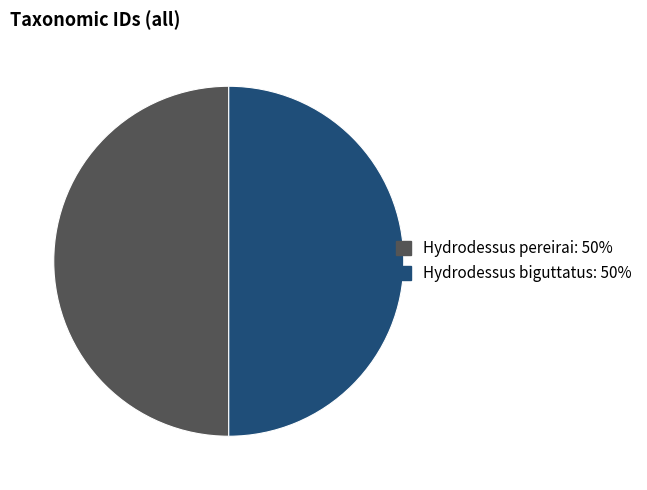

Approximately how many times larger is the value at Hydrodessus pereirai: 50% compared to Hydrodessus biguttatus: 50%?

1.0